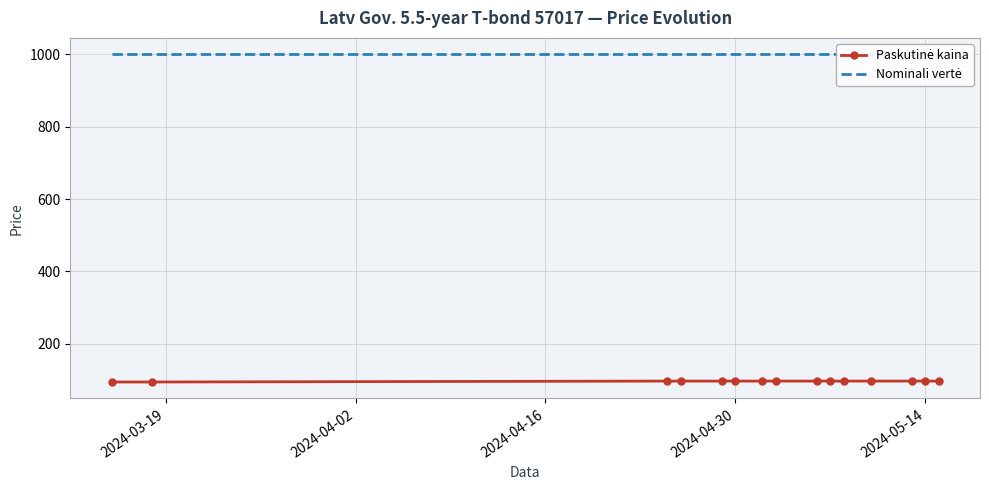

The Nominali vertė series shows 1000.0 at 2024-05-14. True or false?

True